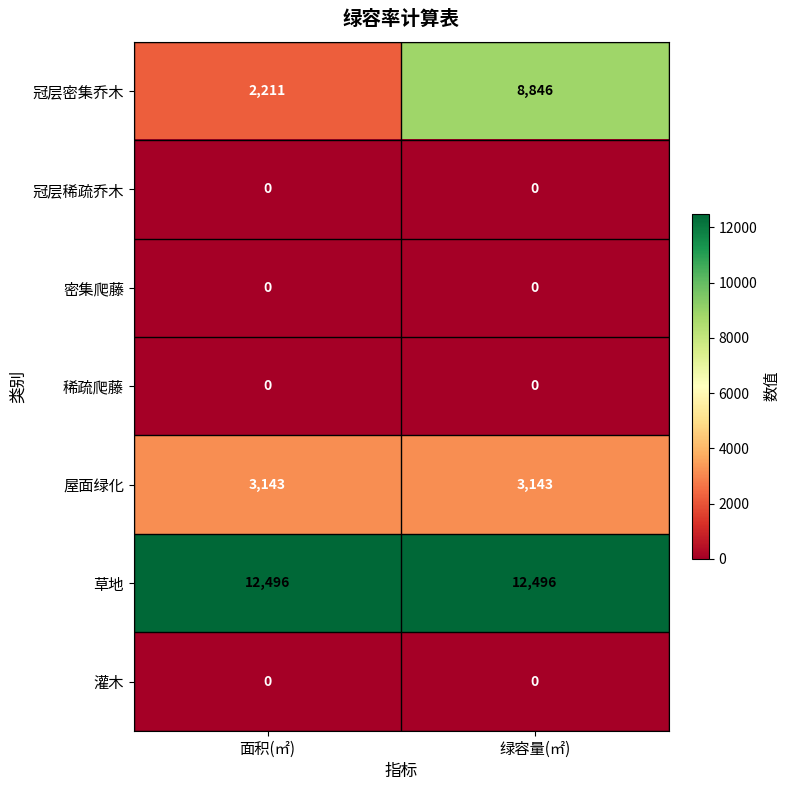

Reading left to right, transcribe all the data shown in this chart.

冠层密集乔木: 2211	8846
冠层稀疏乔木: 0	0
密集爬藤: 0	0
稀疏爬藤: 0	0
屋面绿化: 3143	3143
草地: 12496	12496
灌木: 0	0